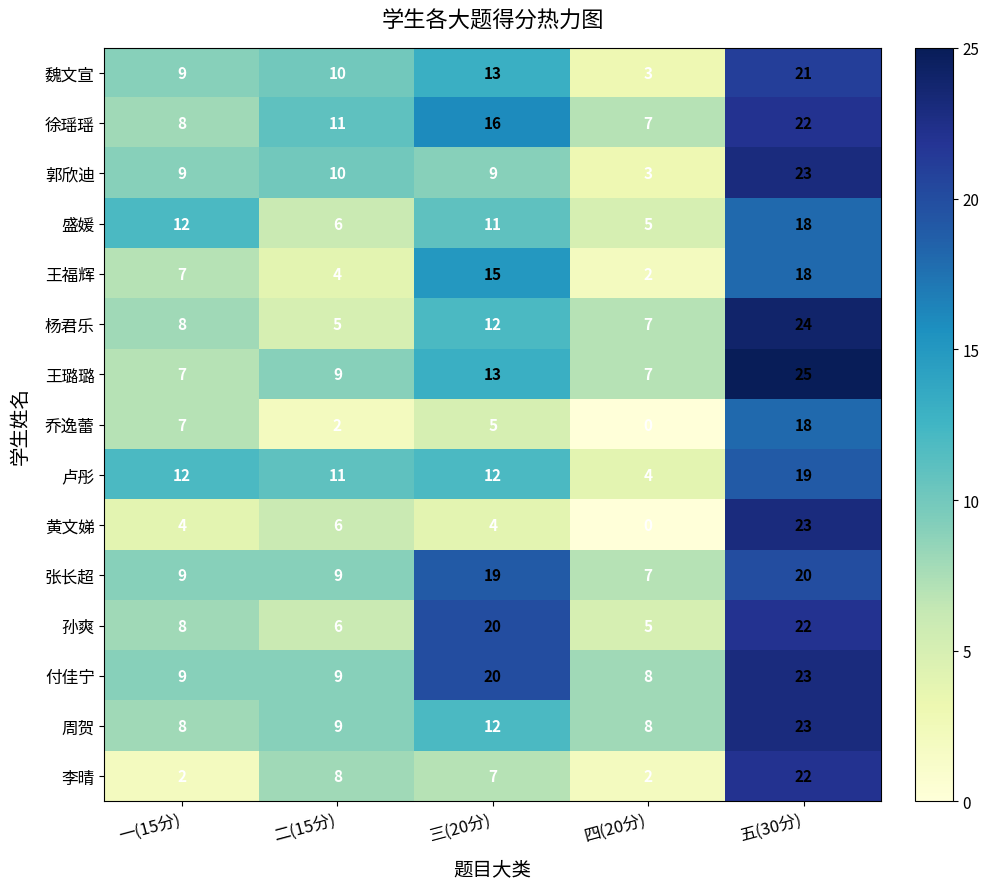

What is the sum of all 黄文娣 values?

37